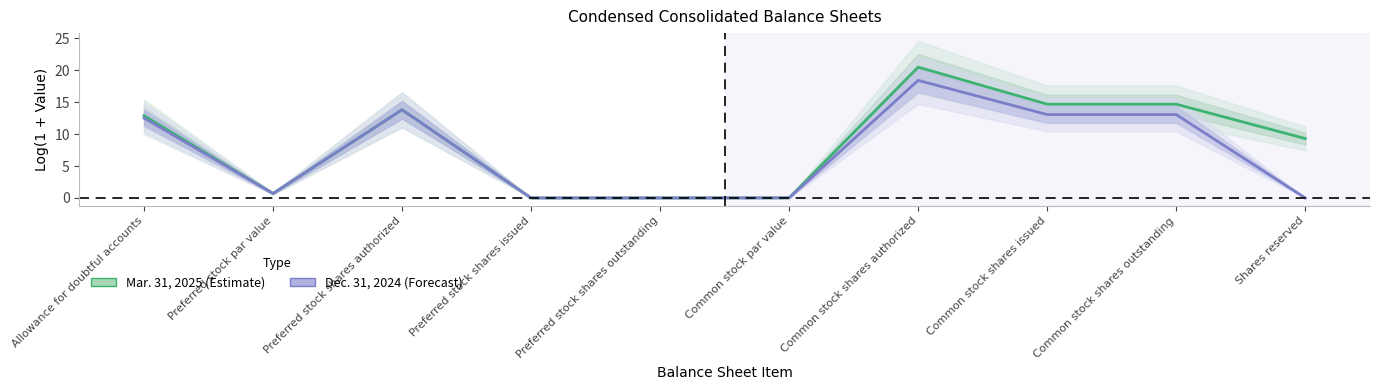

What is the sum of all Mar. 31, 2025 values?

86.6